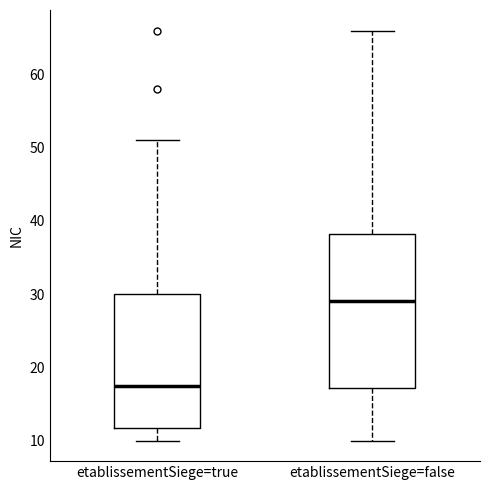

Reading left to right, transcribe this box plot: for each box, give where its median line is, the range the box spans, and where its two whiskers end, as read against the y-axis. The values are not printed on the chart, so give them approximately, as read against the axis.

etablissementSiege=true: median 18, box 12 to 30, whiskers 10 to 51
etablissementSiege=false: median 29, box 17 to 38, whiskers 10 to 66